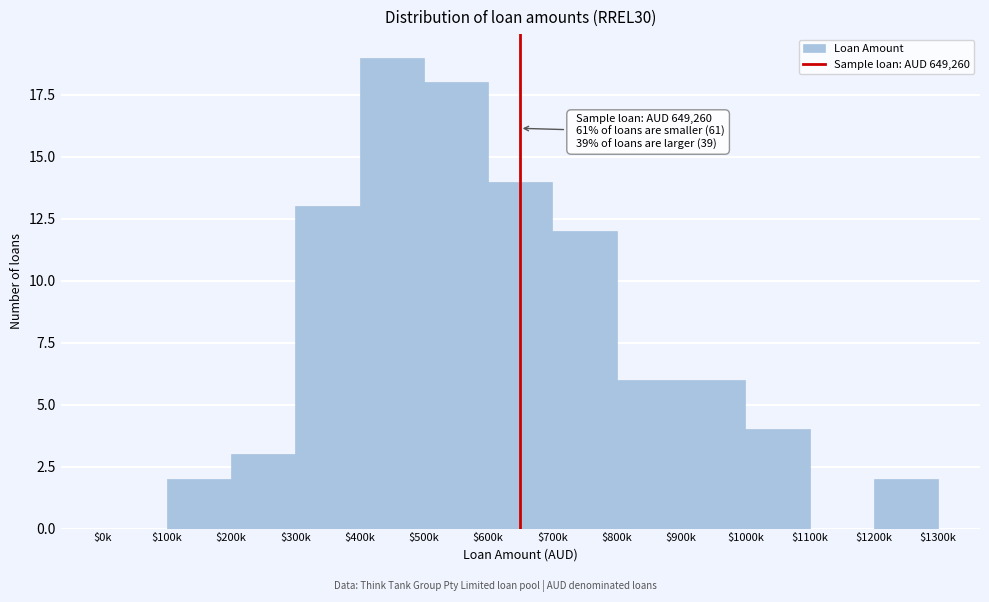

What is the sum of all values?

99